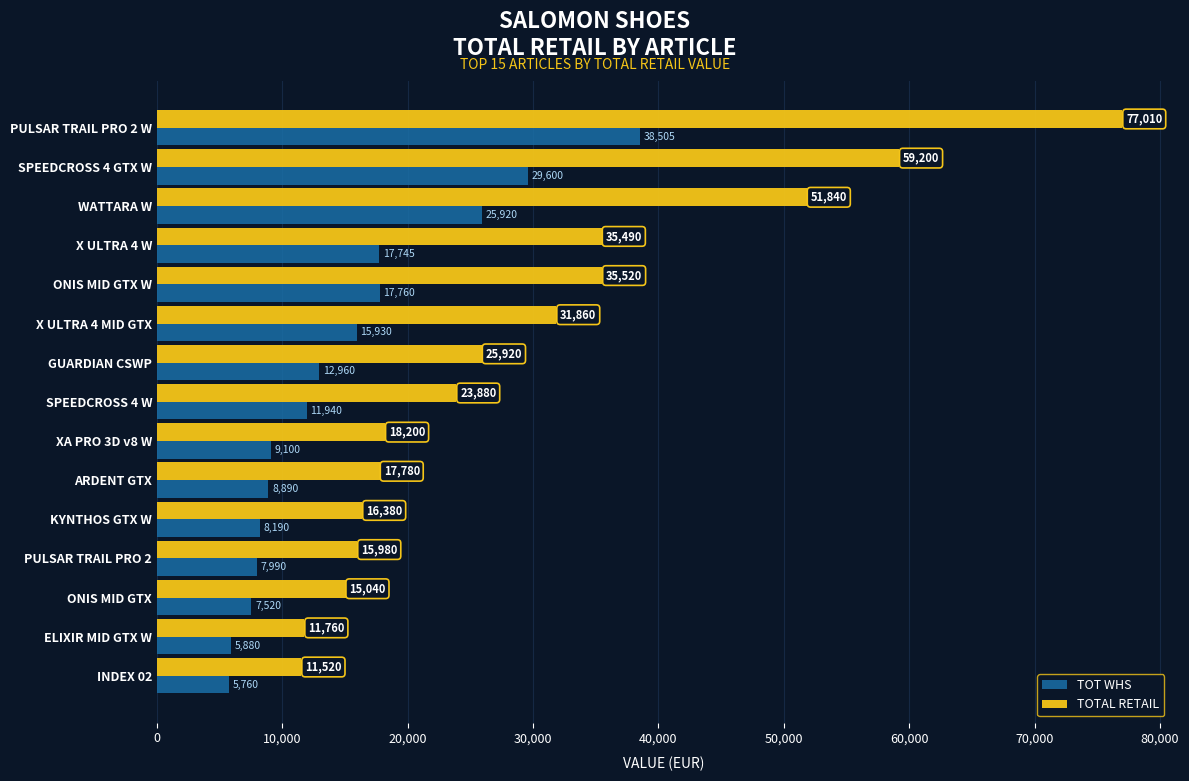

What is the sum of all TOT WHS values?

223690